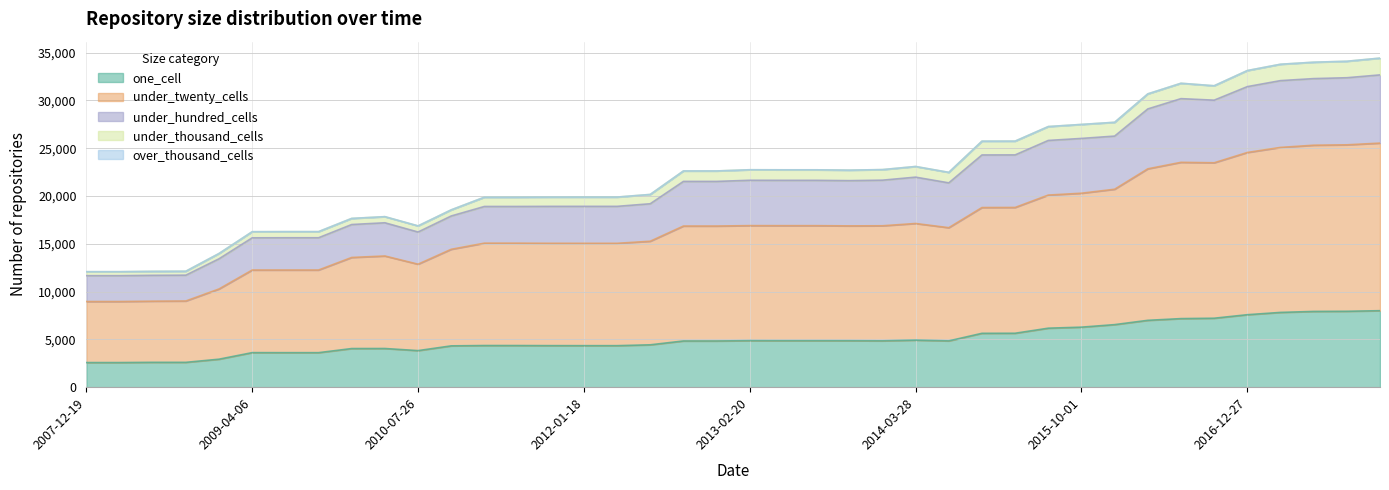

At how many categories does at least one series exceed 31511?

7